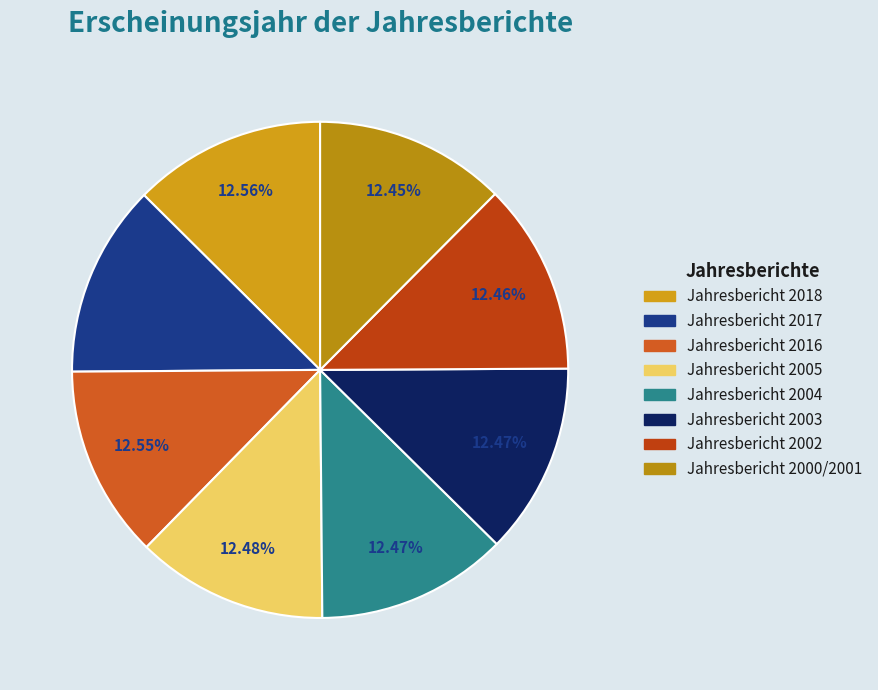

How many slices are in this pie chart?

8